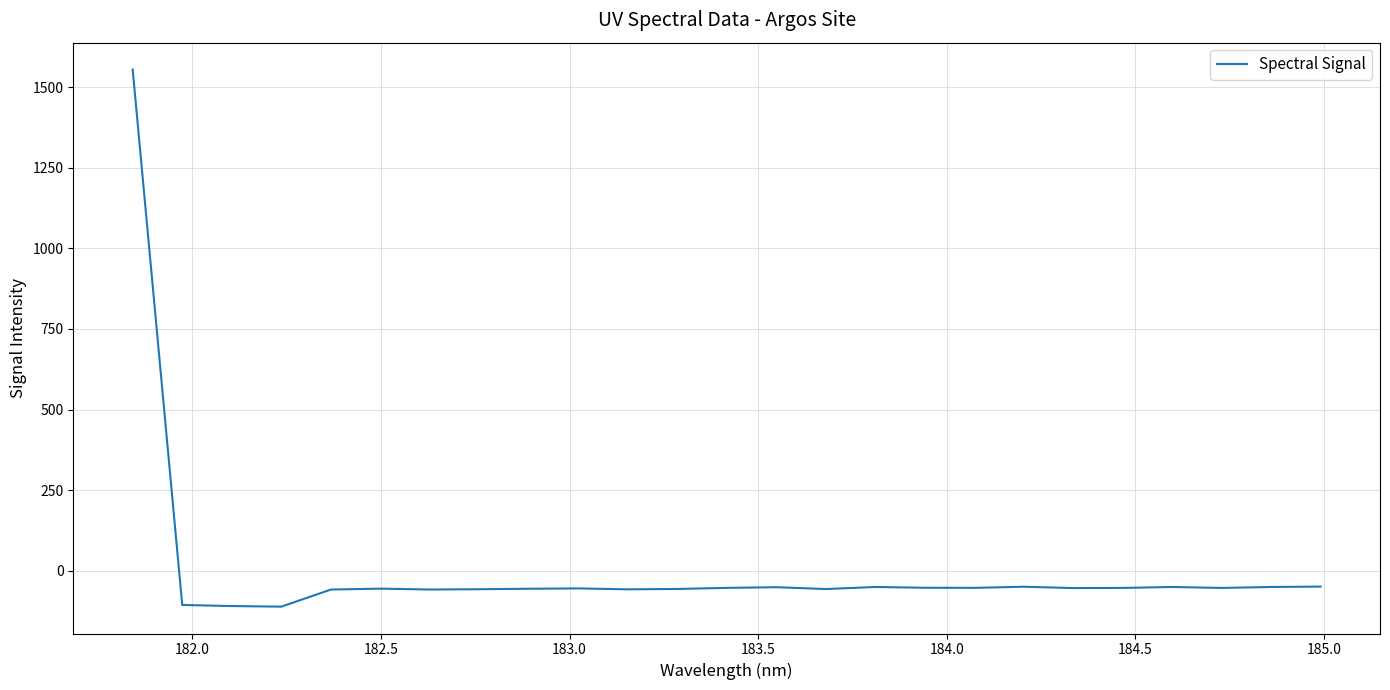

What is the difference between the maximum and minimum values?

1665.3